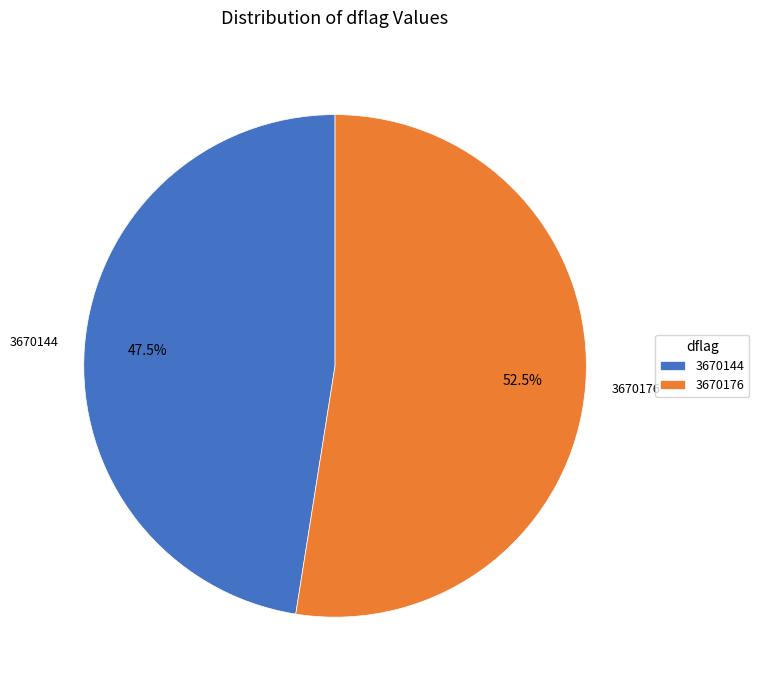

To the nearest percent, what is the average slice percentage?

50%